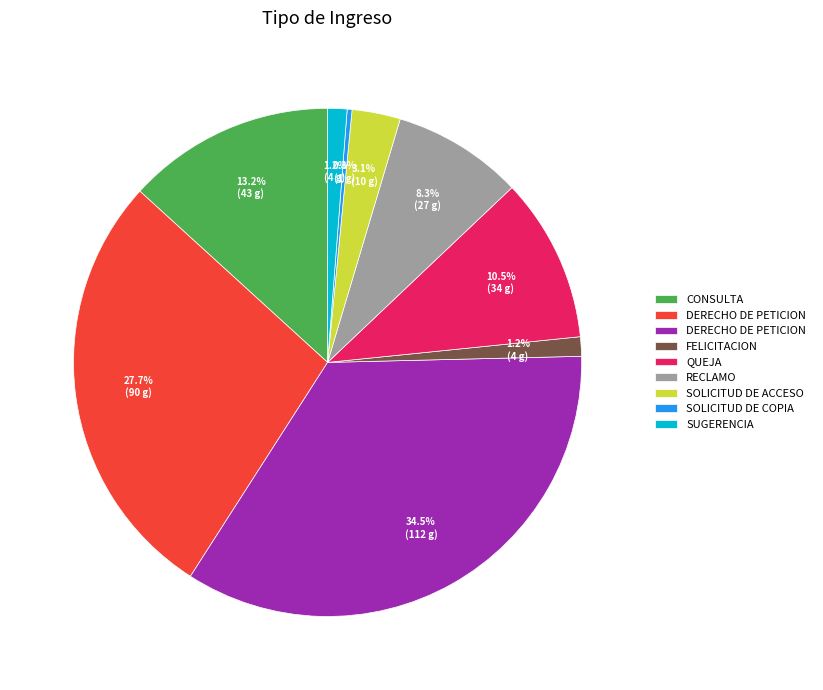

Does any single category account for the majority?

No